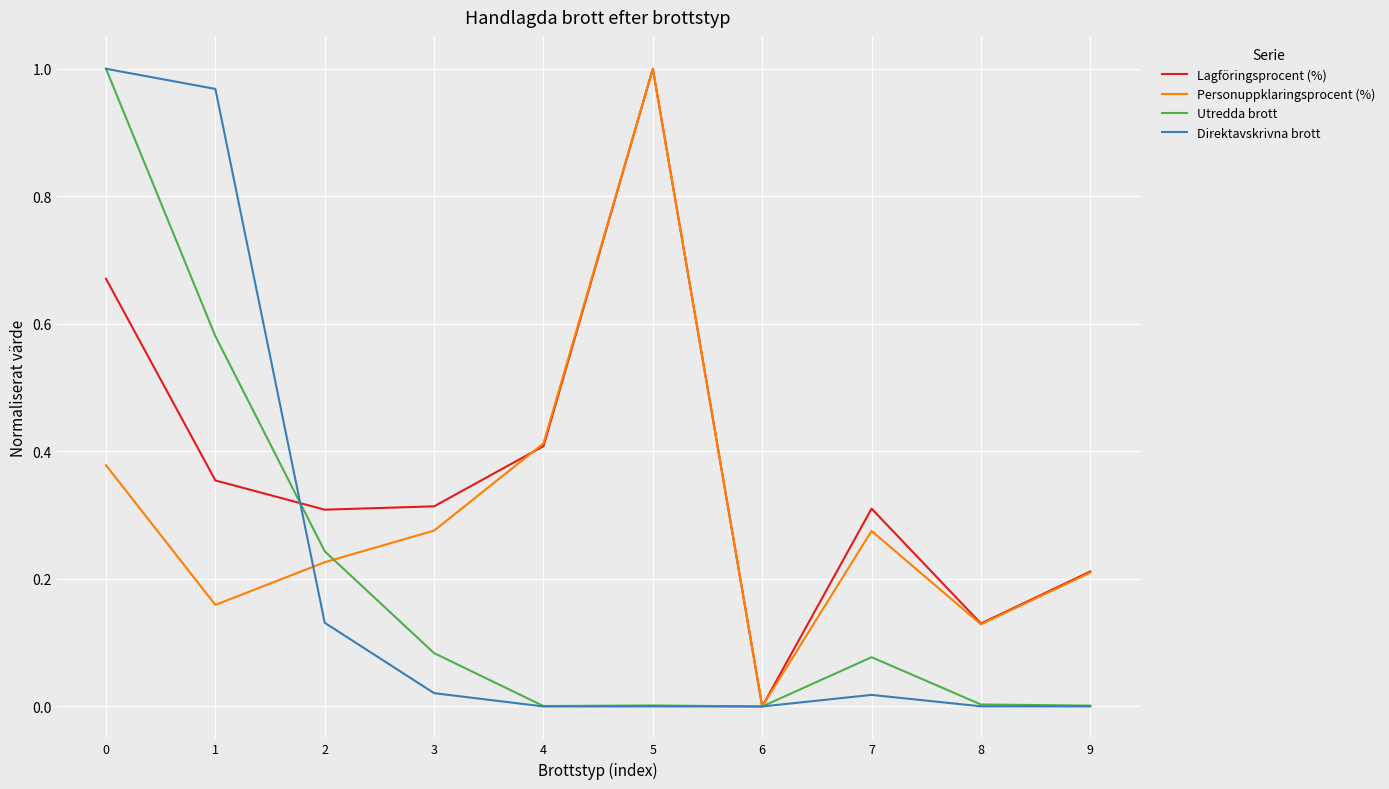

Which series changed the most between 1 and 4?

Direktavskrivna brott